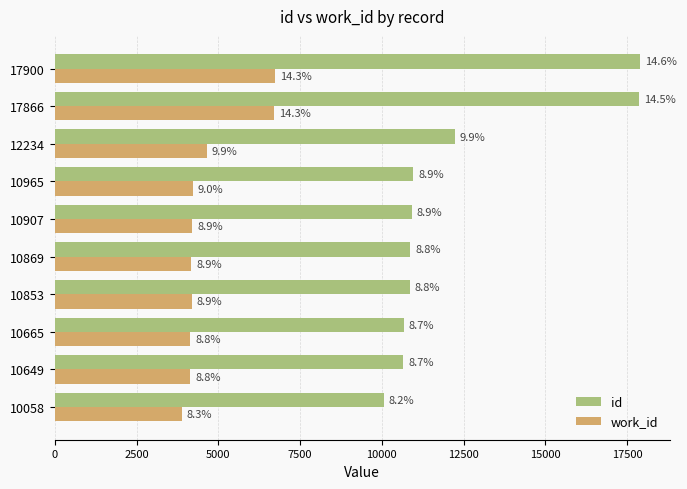

What is the difference between the maximum and minimum values in the id series?

7842